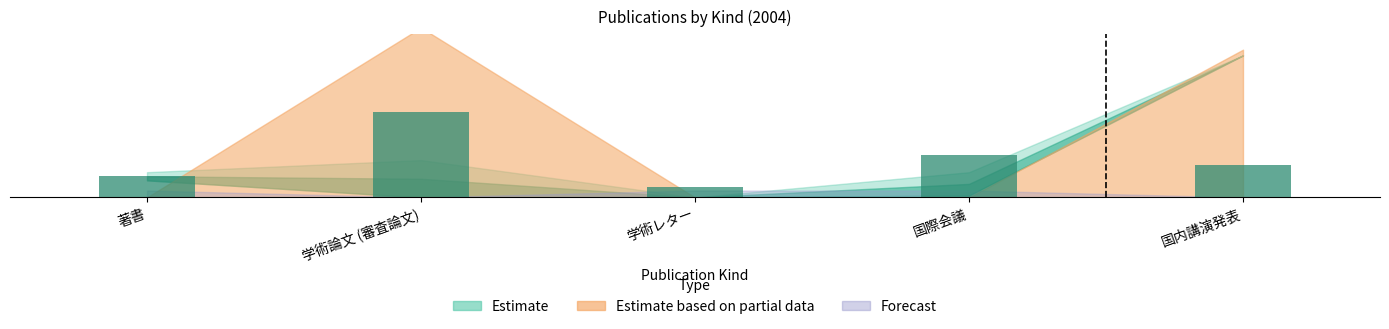

What is the change in value from 著書 to 国際会議?

+23385.8